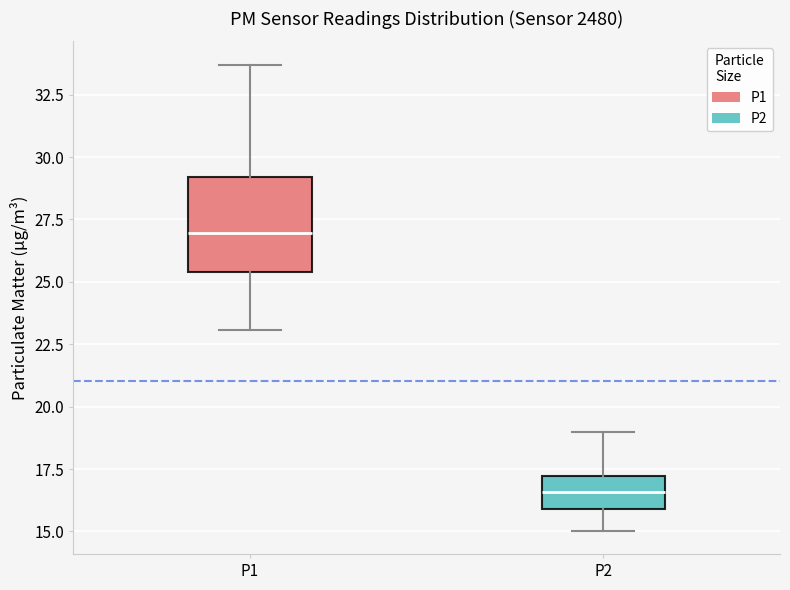

Which box's median line is the highest?

P1